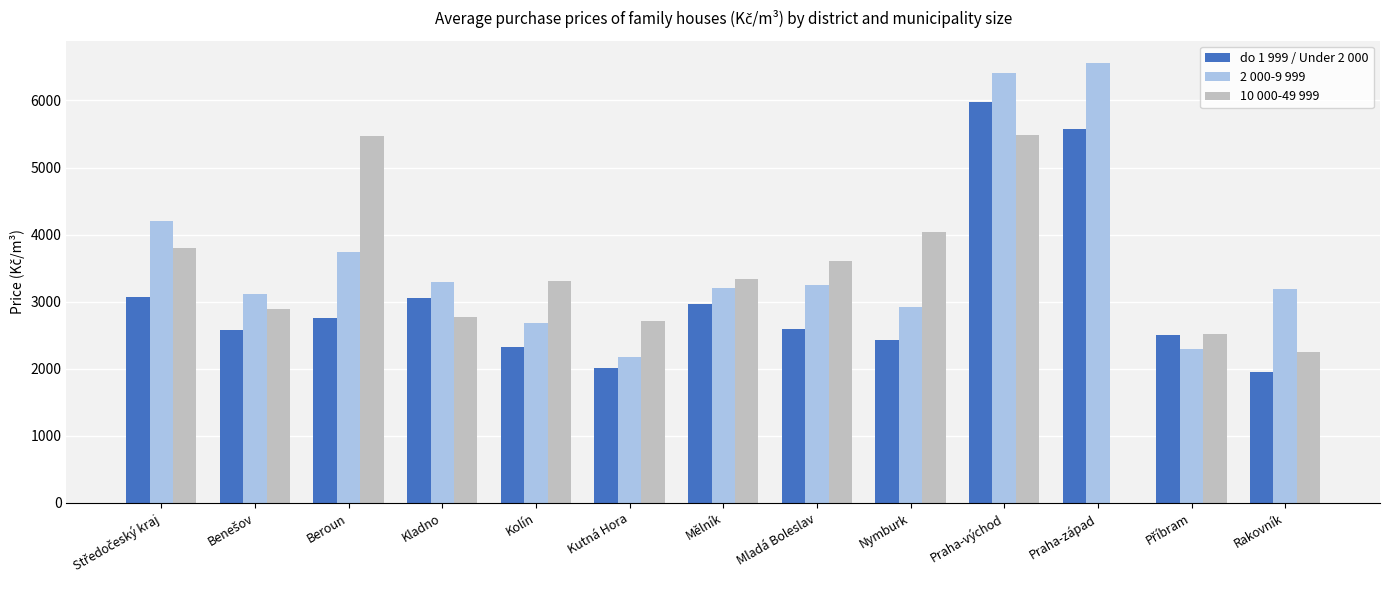

Which series has the largest total across all categories?

2 000-9 999